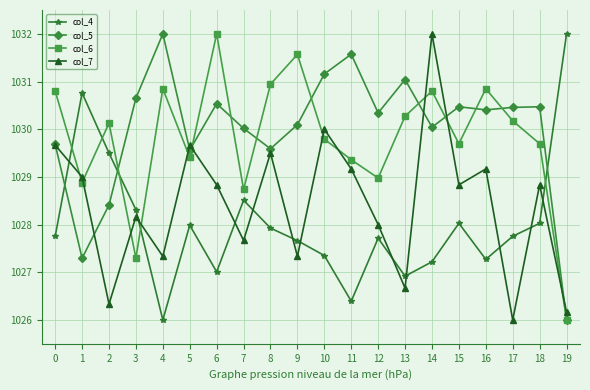

Is this an area chart (filled region under the line)?

No